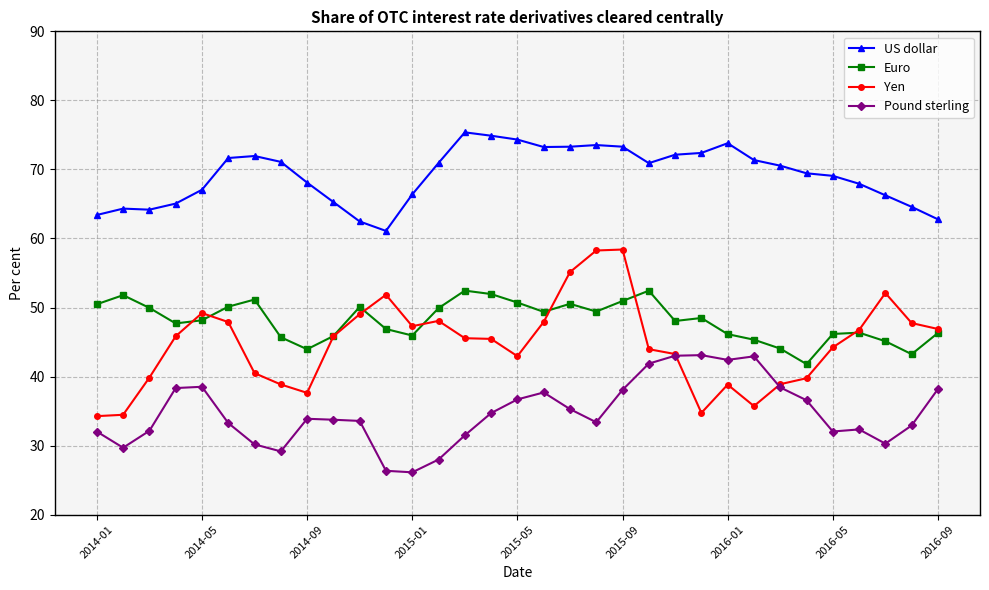

True or false: Yen has more than 1 points higher than both neighbors.

True